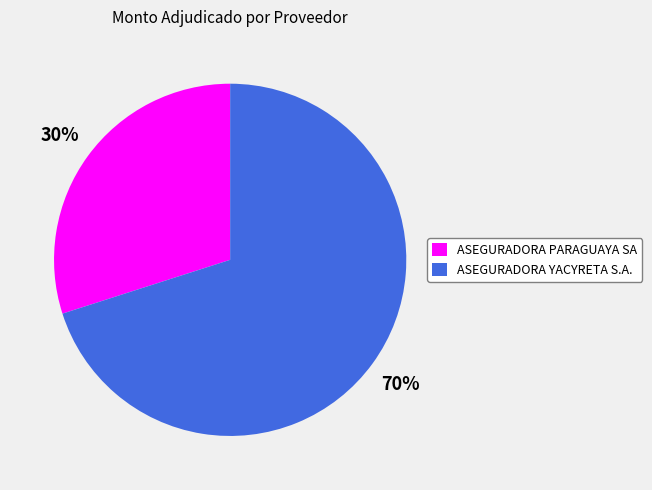

What is the smallest slice in the pie chart?

ASEGURADORA PARAGUAYA SA